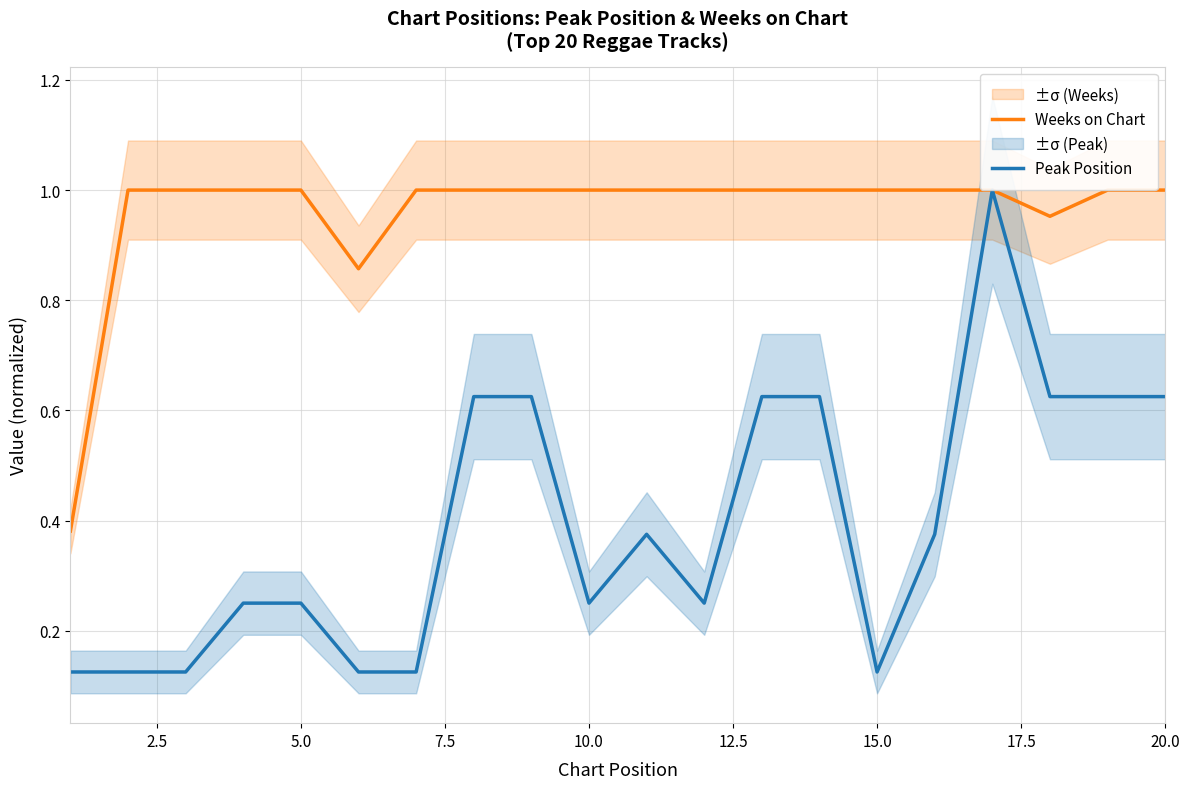

The Peak Position series shows 0.1 at 2.5. True or false?

True